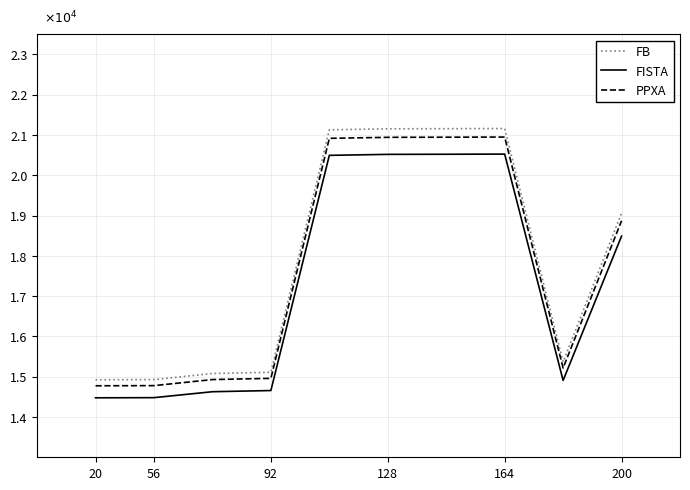

True or false: FB and FISTA intersect in this chart.

False